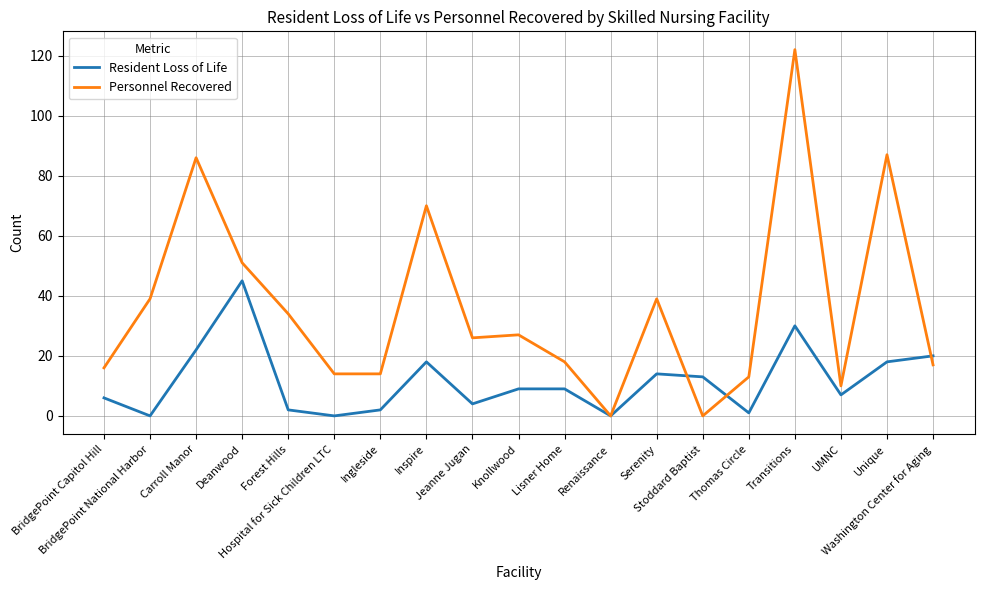

True or false: Personnel Recovered has more than 1 points higher than both neighbors.

True